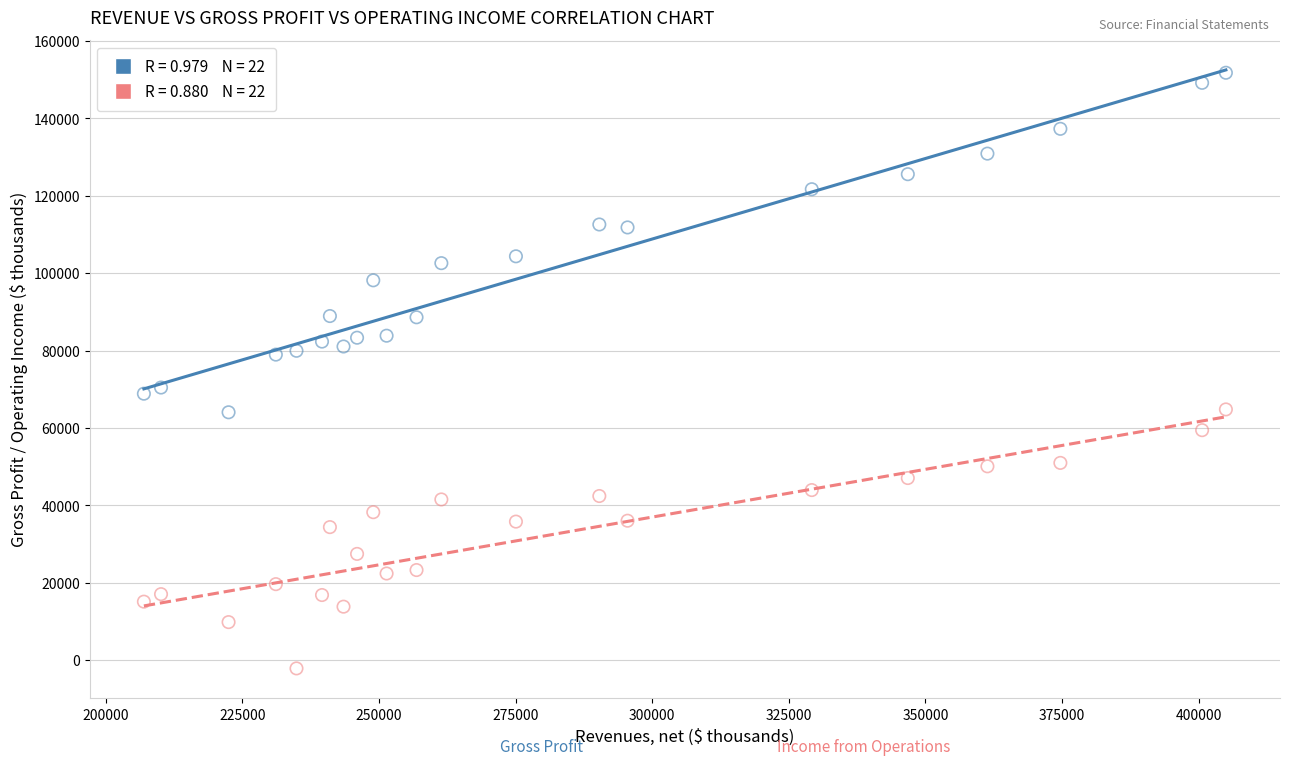

Across all data points, what is the range of X values (max minus min)?

198023